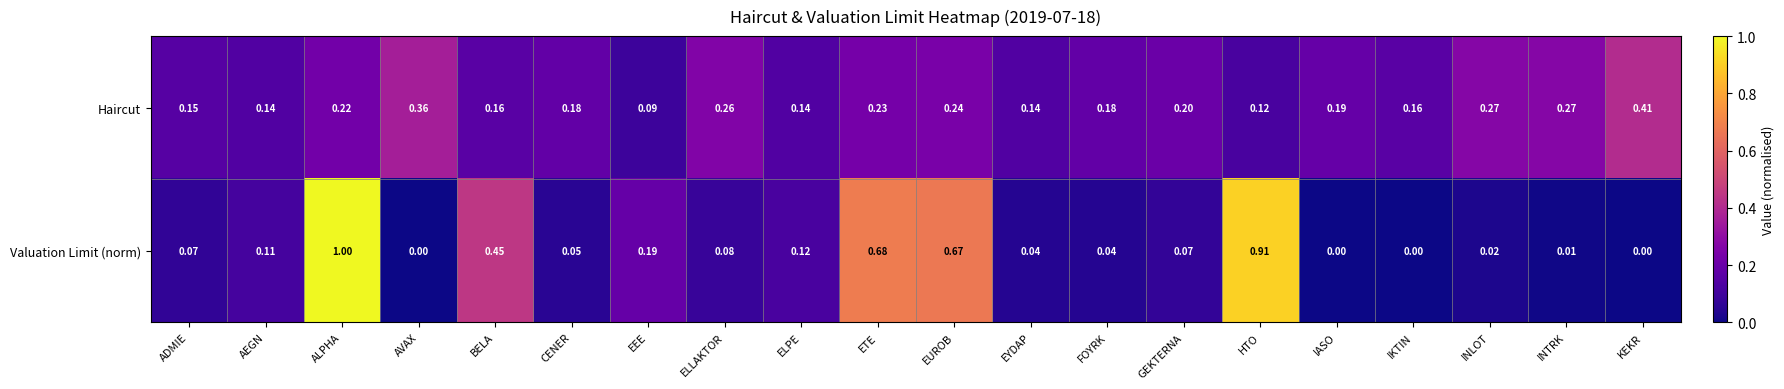

Which series has the largest total across all categories?

Valuation Limit (norm)